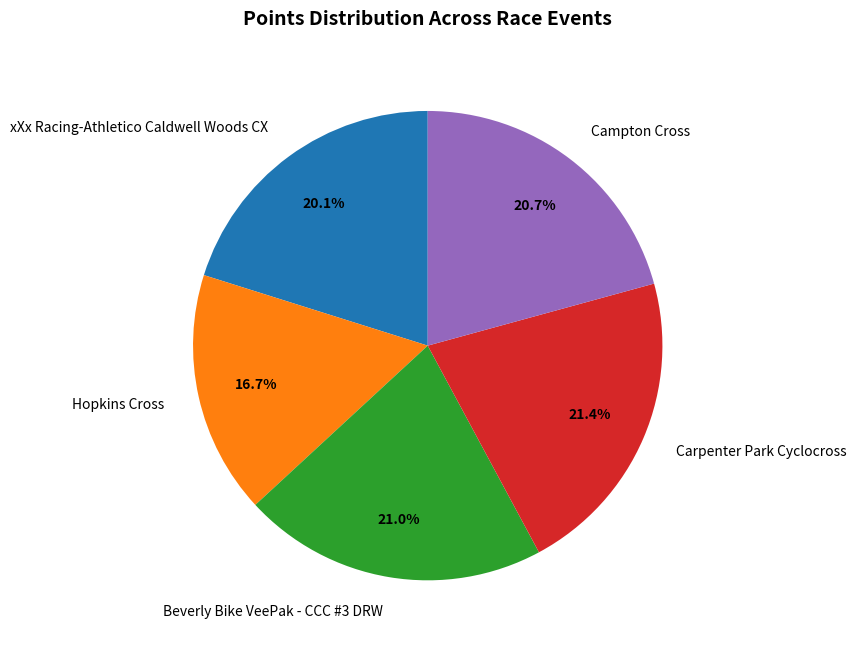

Is Beverly Bike VeePak - CCC #3 DRW the majority of the pie?

No